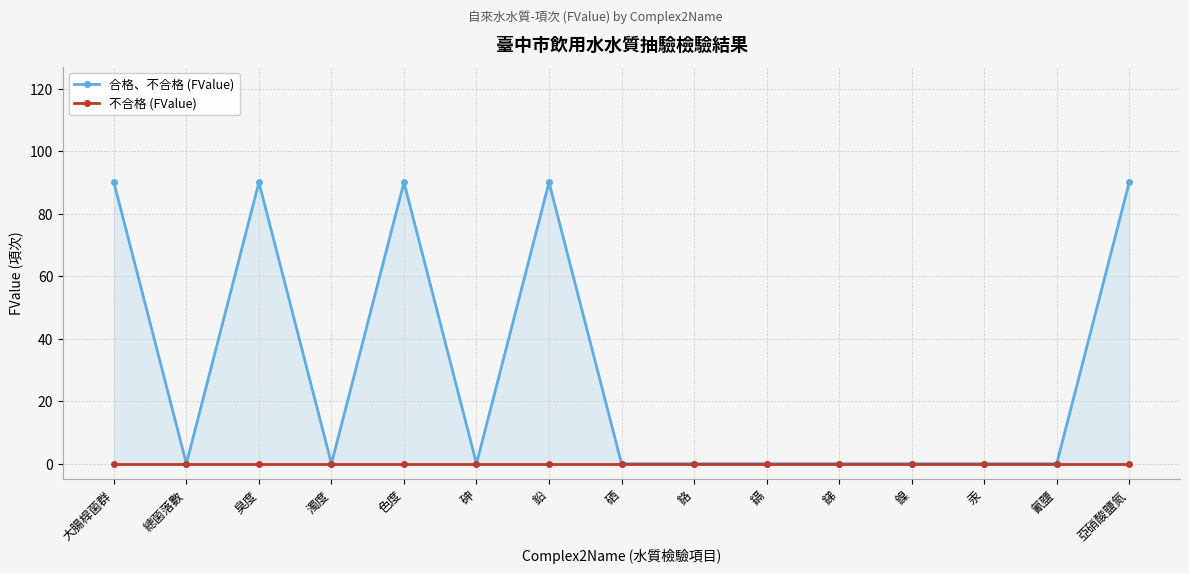

Rank the series at 總菌落數 from highest to lowest value.

合格、不合格 (FValue), 不合格 (FValue)